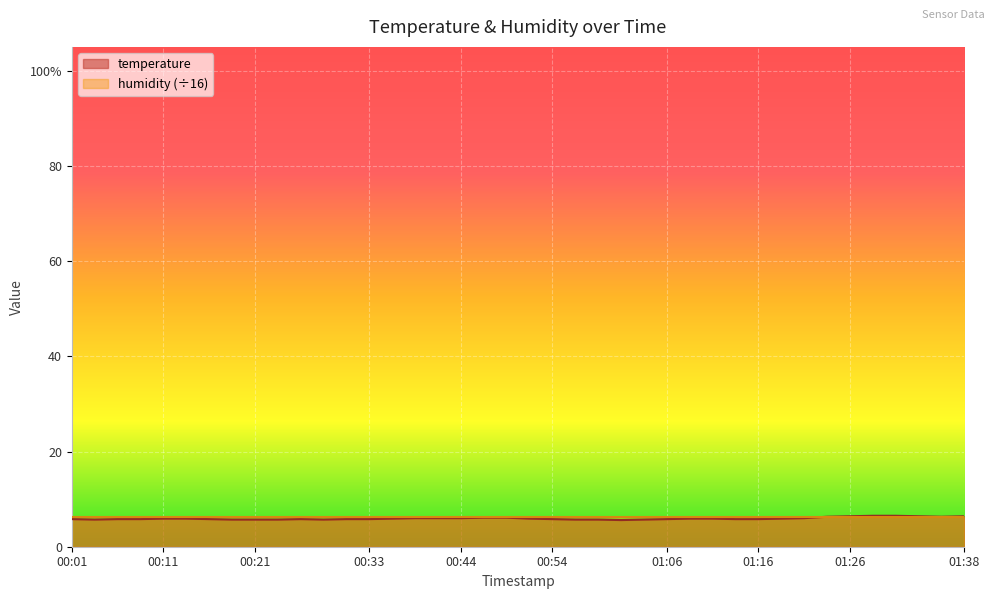

What is the ratio of the value at 00:01 to the value at 00:54?

1.0